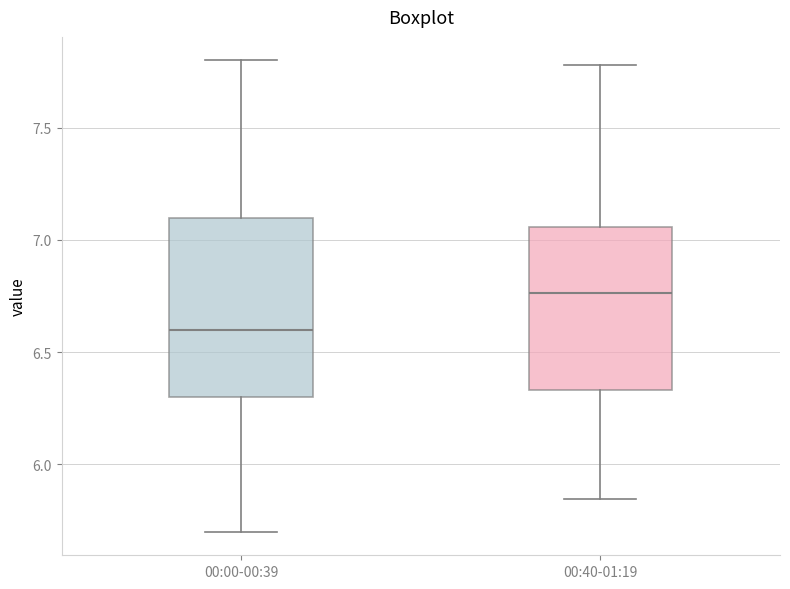

Reading left to right, transcribe this box plot: for each box, give where its median line is, the range the box spans, and where its two whiskers end, as read against the y-axis. The values are not printed on the chart, so give them approximately, as read against the axis.

00:00-00:39: median 6.60, box 6.30 to 7.10, whiskers 5.70 to 7.80
00:40-01:19: median 6.75, box 6.35 to 7.05, whiskers 5.85 to 7.80